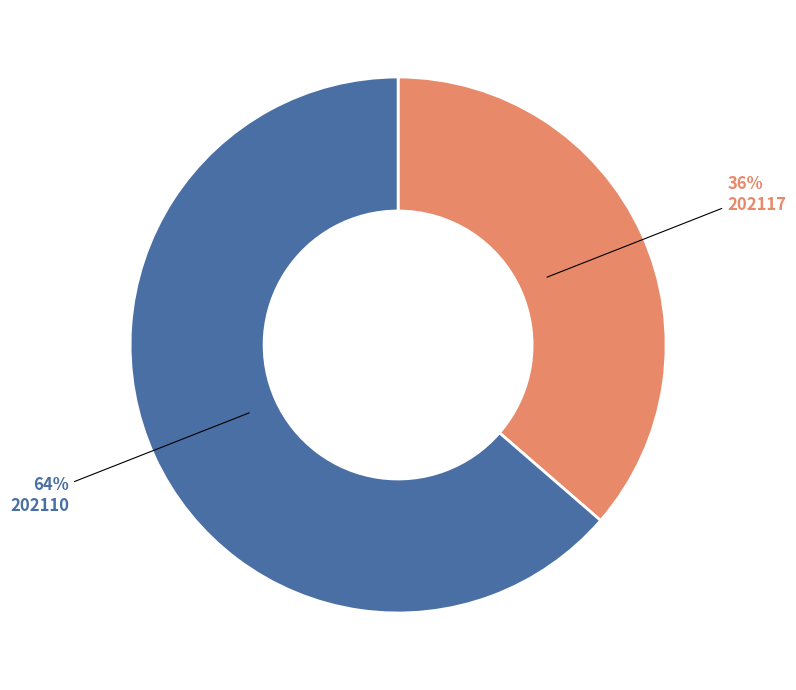

Which slice represents more than half of the pie?

202110